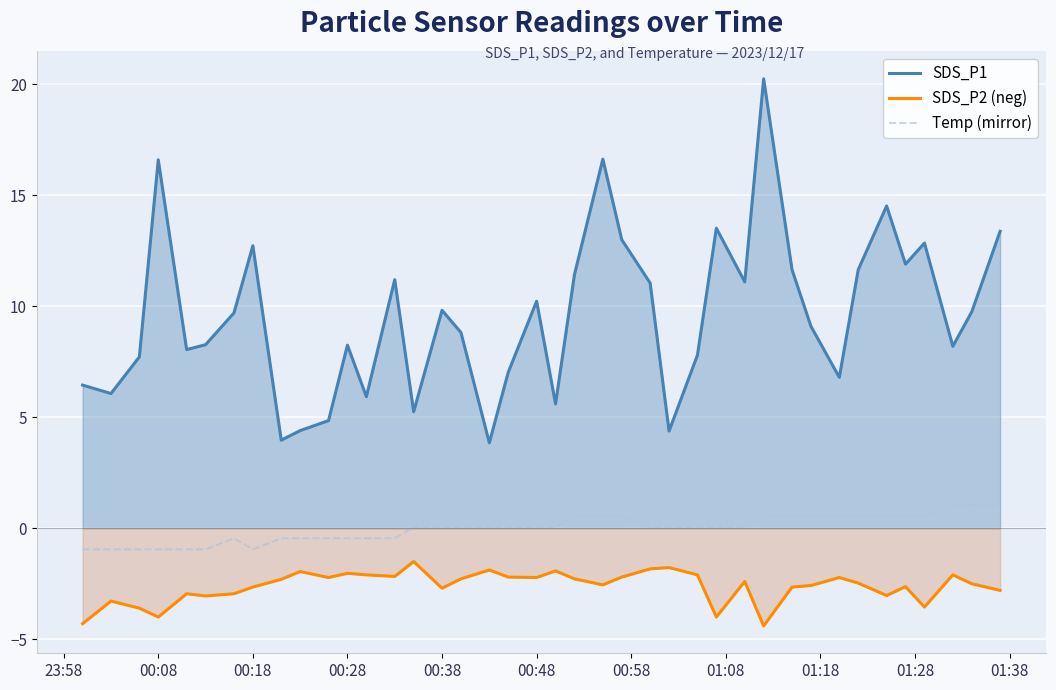

True or false: SDS_P2 (neg) and SDS_P1 intersect in this chart.

False